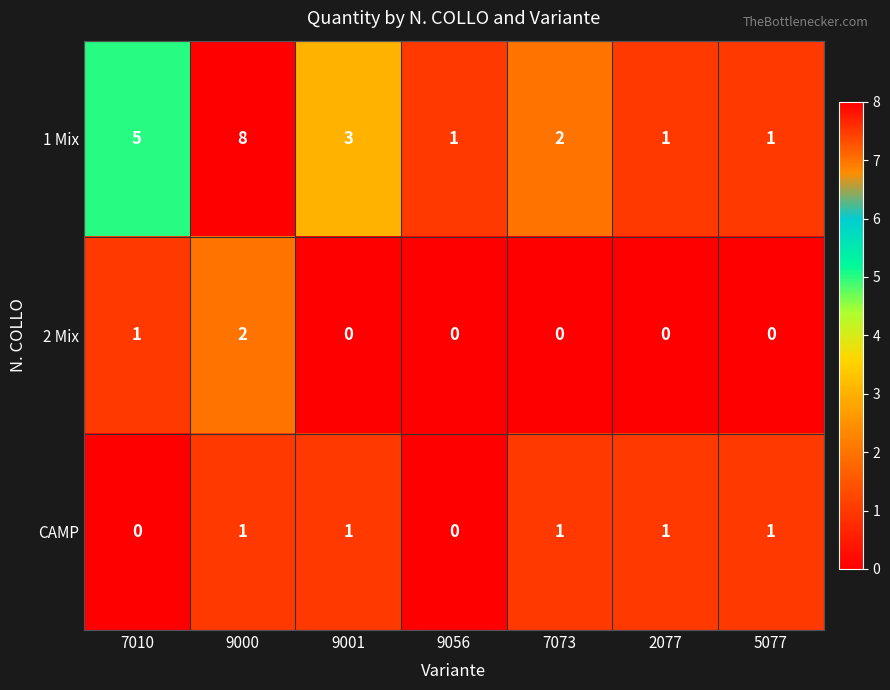

Which series has the largest range (max minus min)?

1 Mix